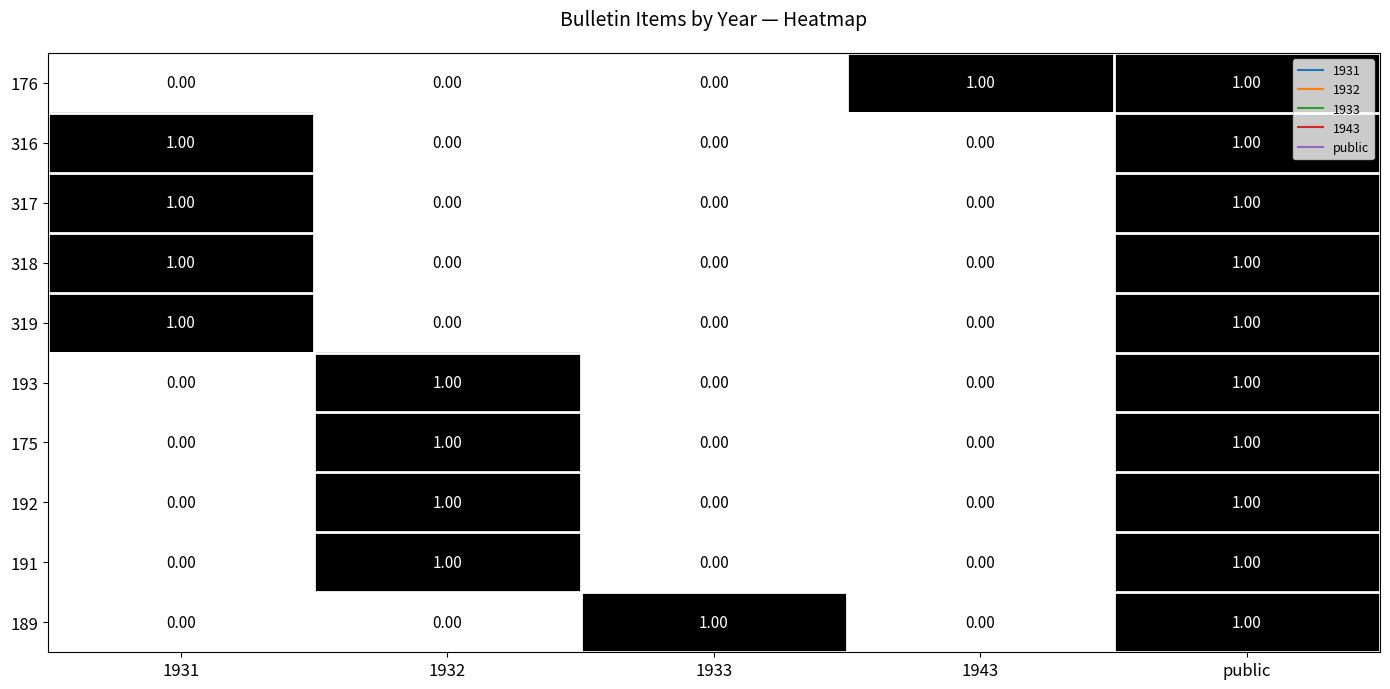

Is the value of 191 at 1943 greater than the value of 317 at 1931?

No